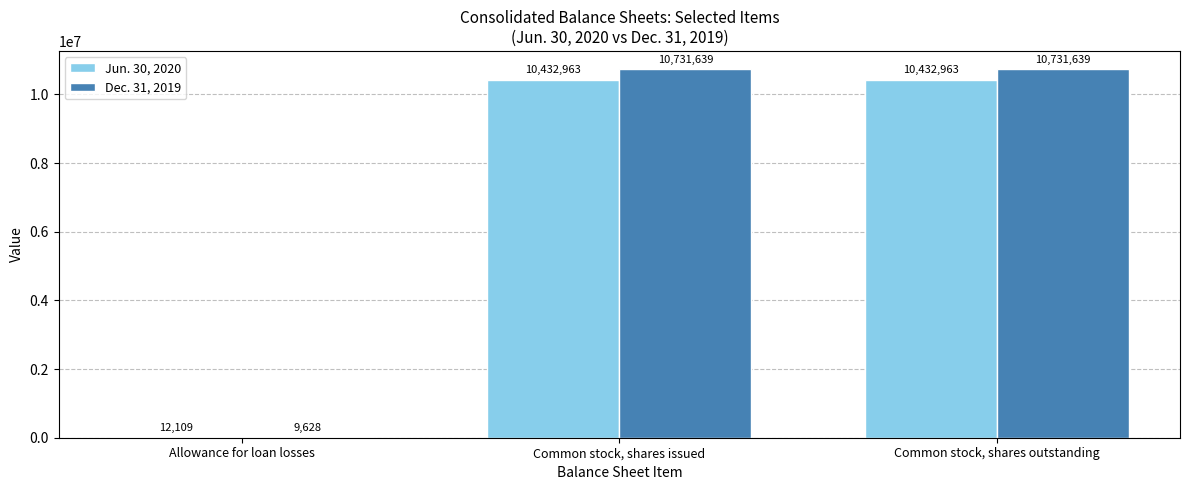

Which series changed the most between Allowance for loan losses and Common stock, shares issued?

Dec. 31, 2019